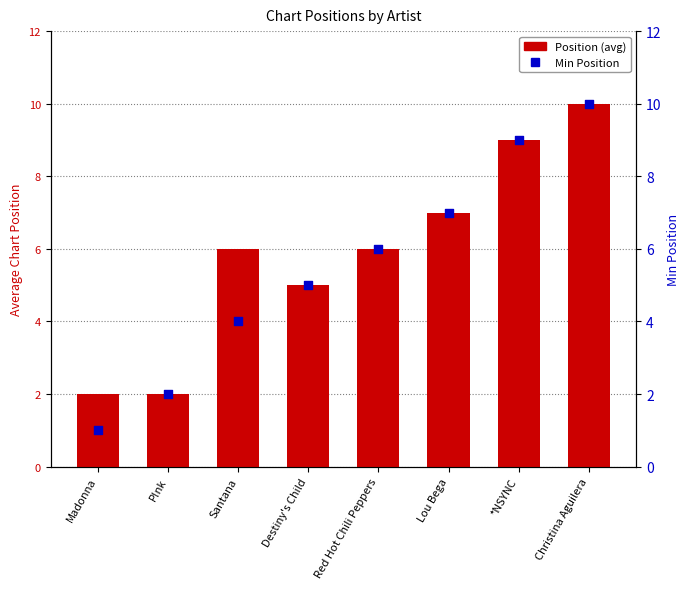

What is the total value across all series at *NSYNC?

18